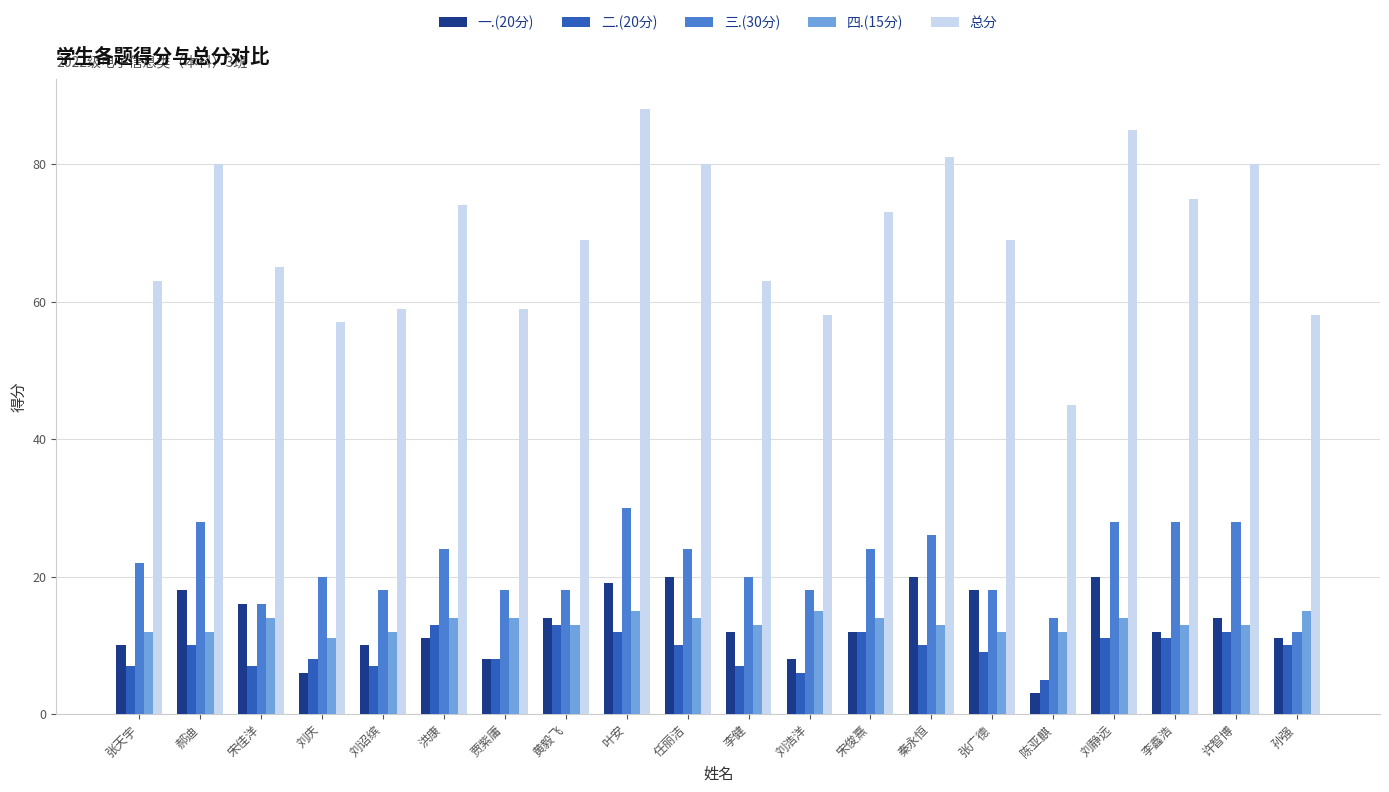

What is the label of the 13th bar from the right?

黄毅飞